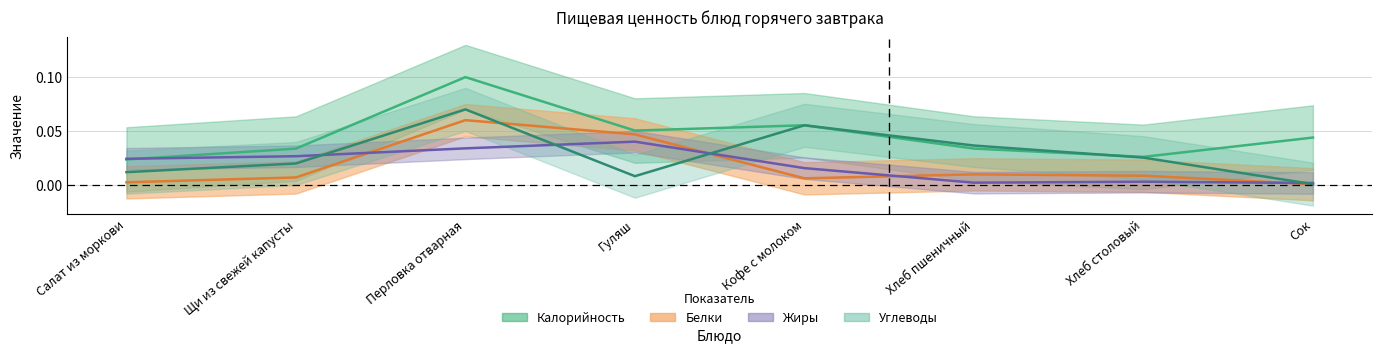

How many lines are shown in the chart?

4